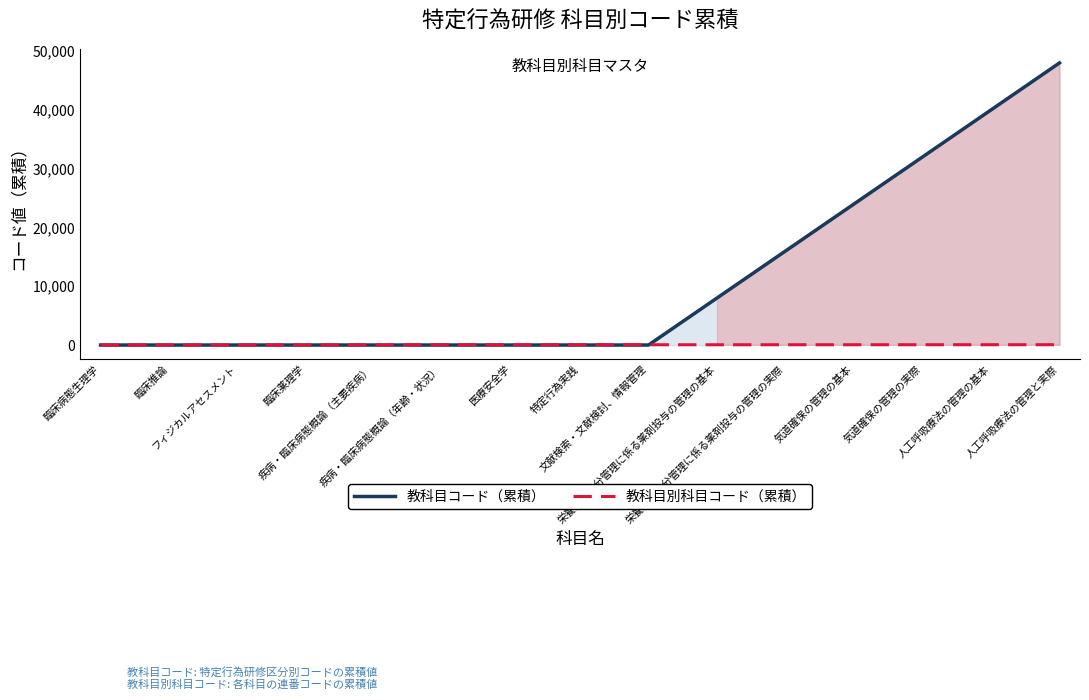

What is the label of the 13th point from the right?

フィジカルアセスメント